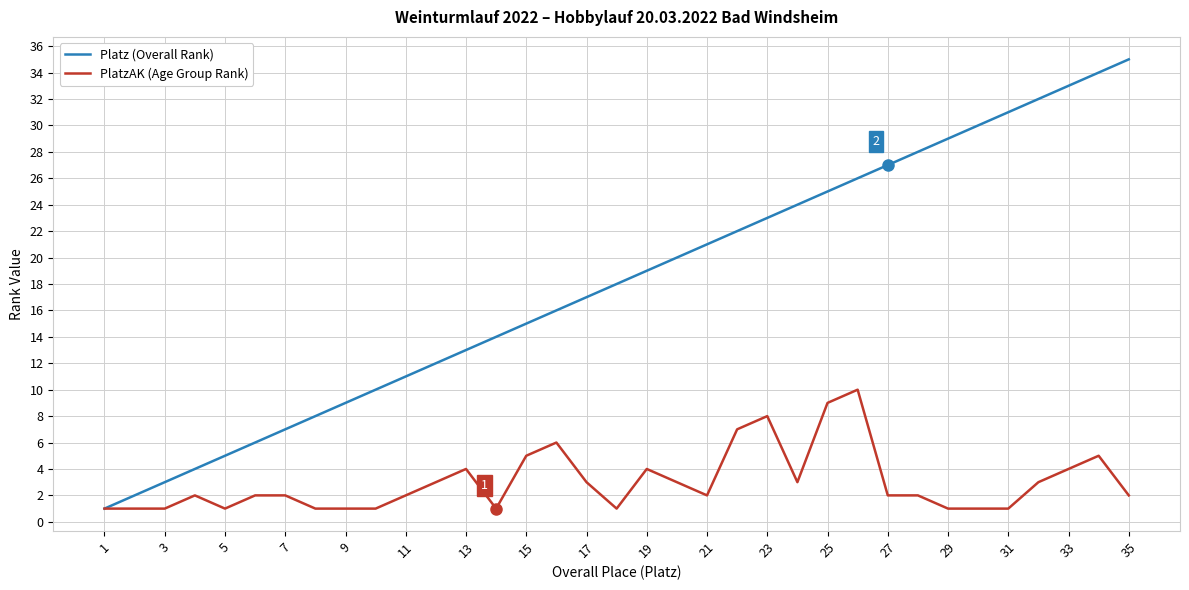

List the series in order of their peak value, lowest first.

PlatzAK (Age Group Rank), Platz (Overall Rank)